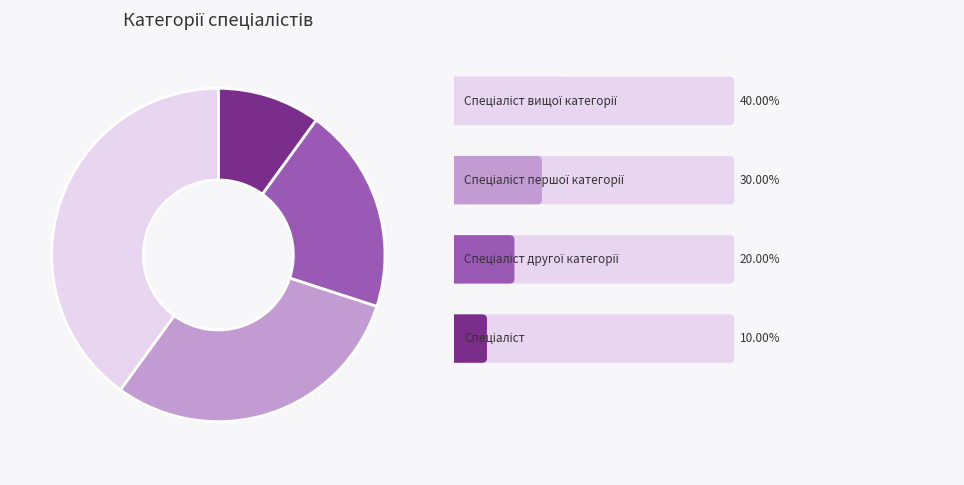

Is there any slice that represents more than half of the pie?

No